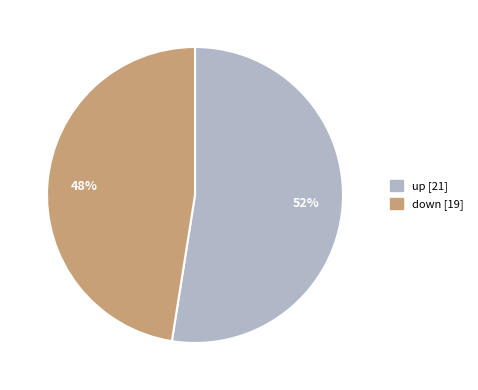

Combined, do up and down account for over 50%?

Yes